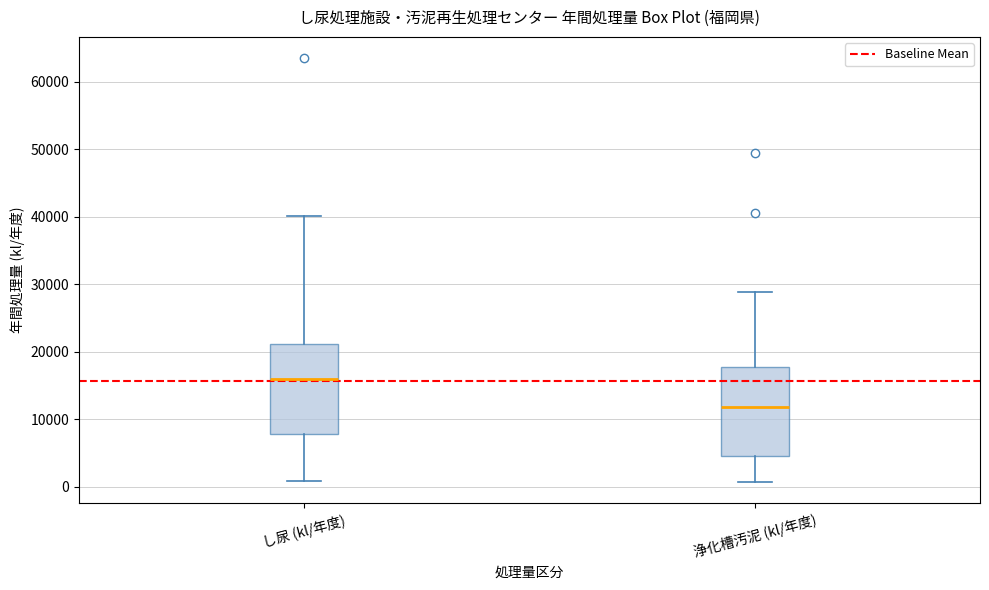

Which box's median line is the lowest?

浄化槽汚泥 (kl/年度)